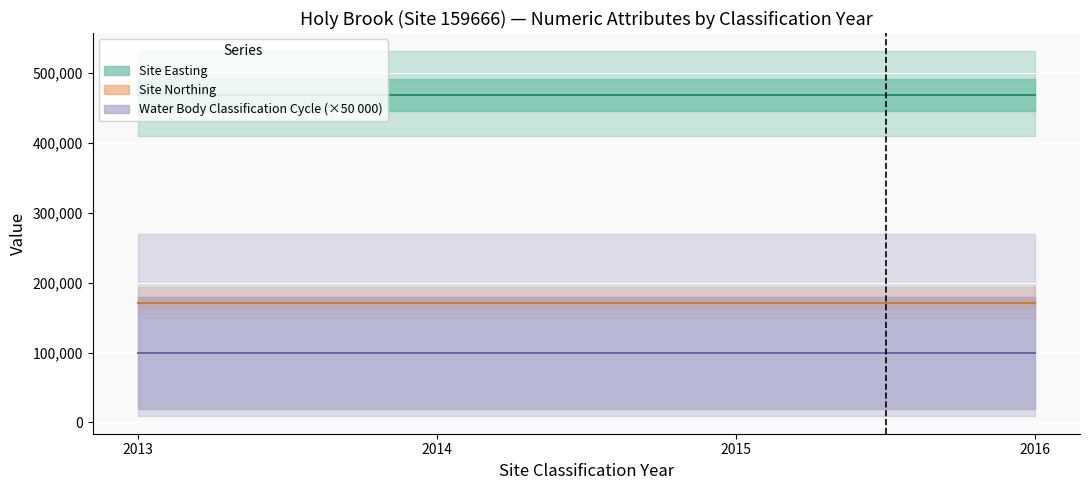

True or false: Site Easting and Site Northing intersect in this chart.

False